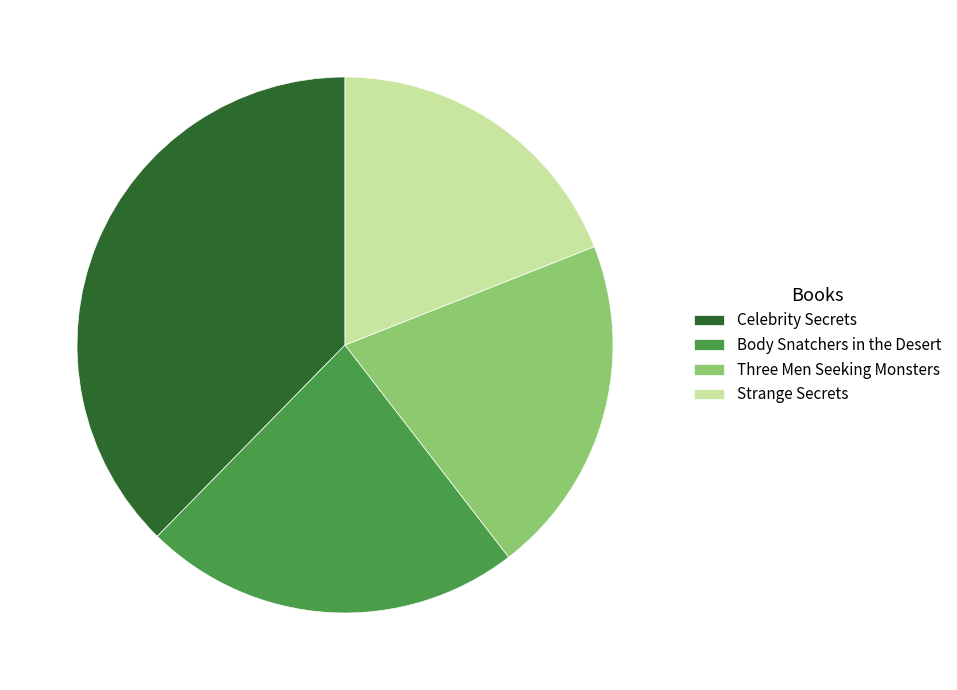

Is there a majority slice in this chart?

No